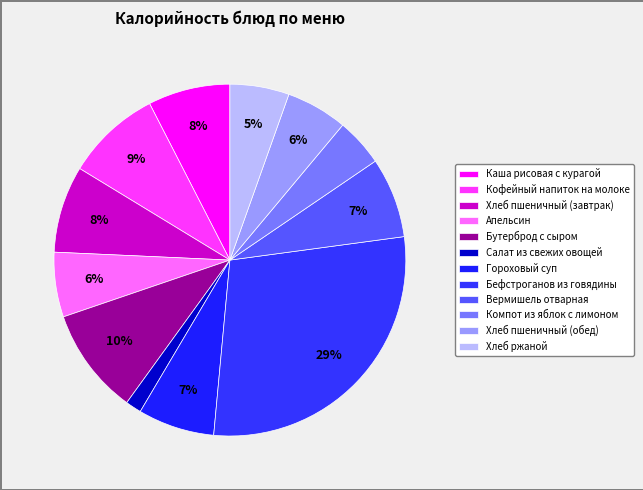

Is there a majority slice in this chart?

No